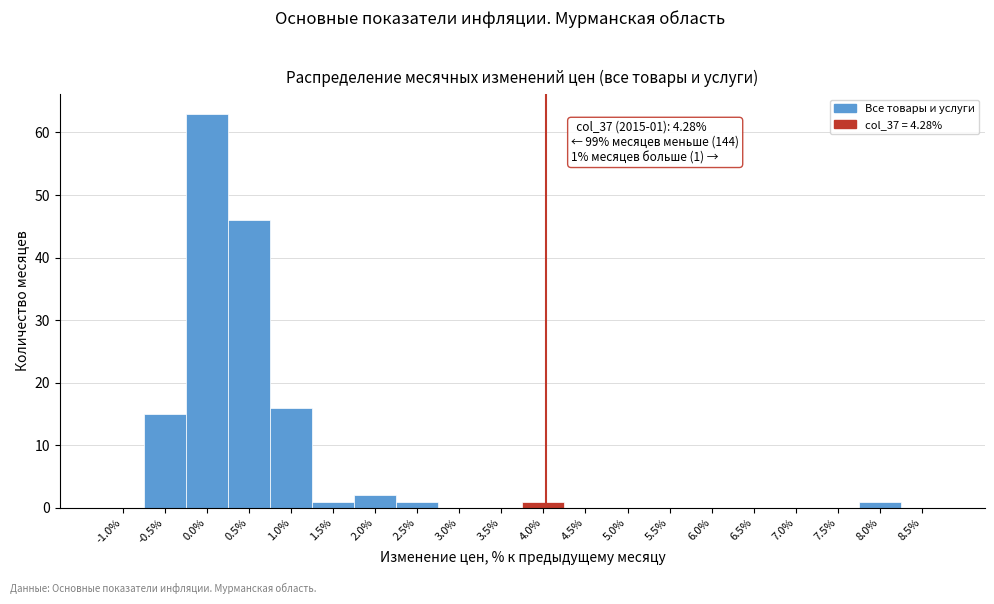

Reading right to left, what are all the values shown in this chart?

8.5%=0	8.0%=1	7.5%=0	7.0%=0	6.5%=0	6.0%=0	5.5%=0	5.0%=0	4.5%=0	4.0%=1	3.5%=0	3.0%=0	2.5%=1	2.0%=2	1.5%=1	1.0%=16	0.5%=46	0.0%=63	-0.5%=15	-1.0%=0